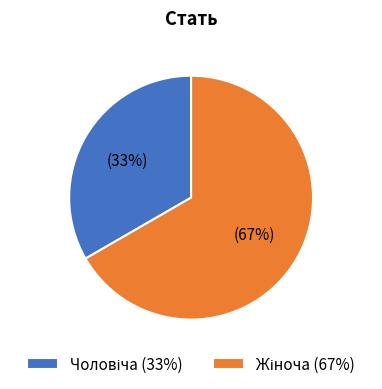

Is there a majority slice in this chart?

Yes